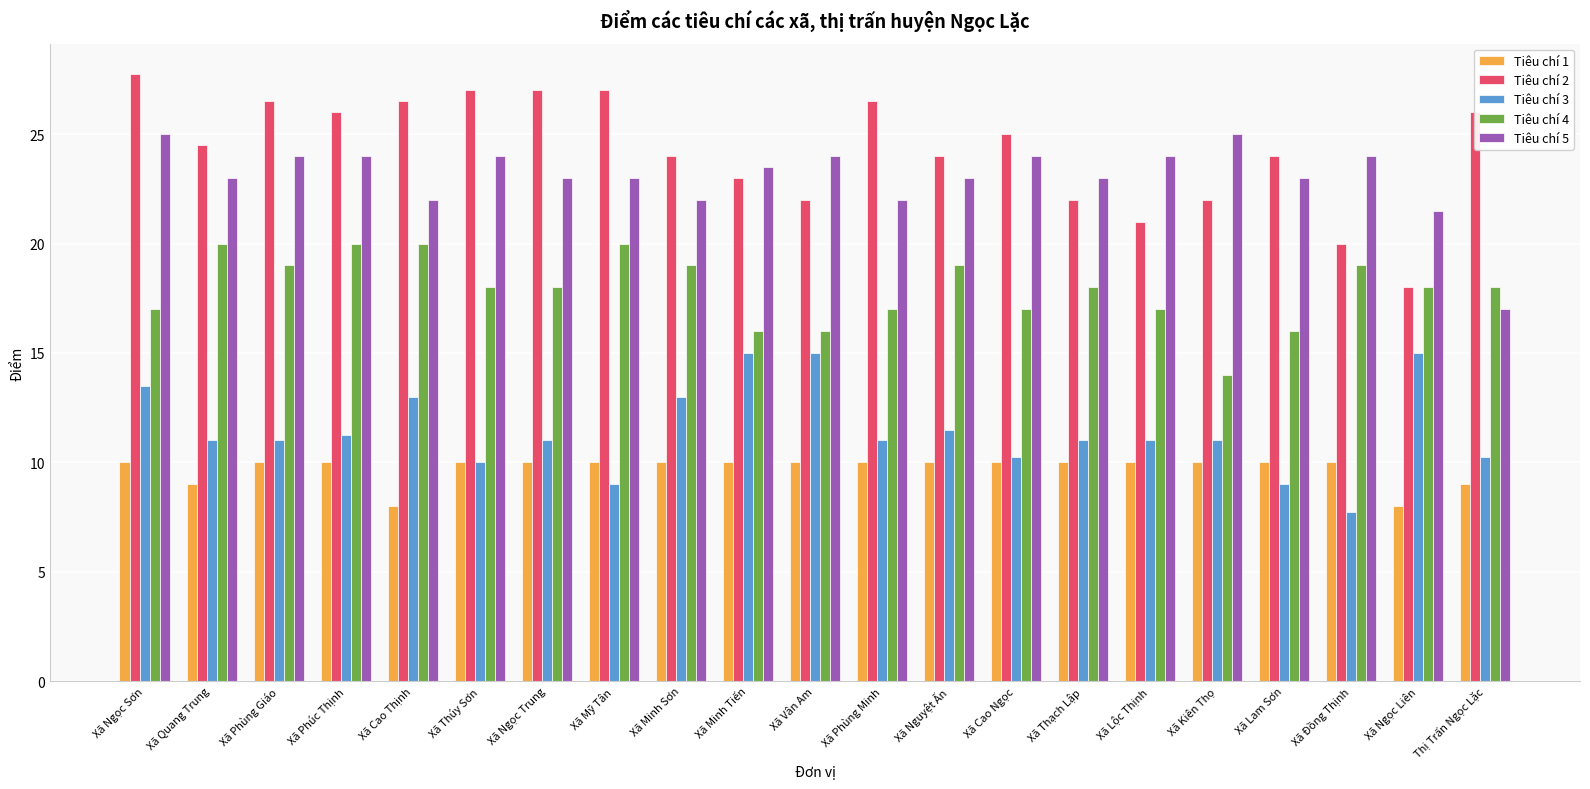

At which category is the sum across all series the highest?

Xã Ngọc Sơn